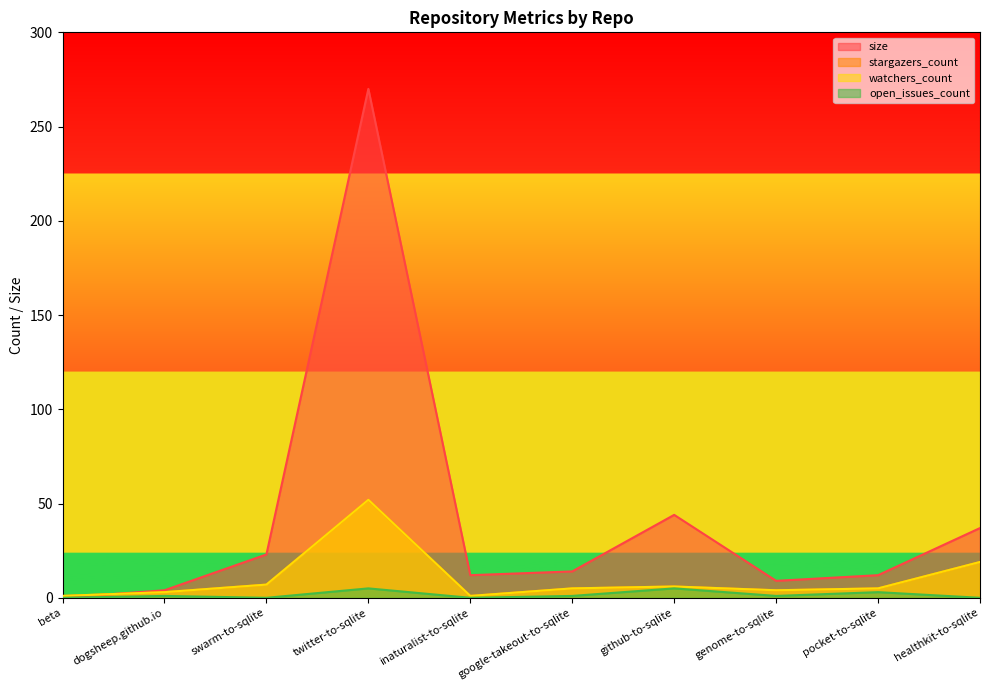

What is the total value across all series at google-takeout-to-sqlite?

25